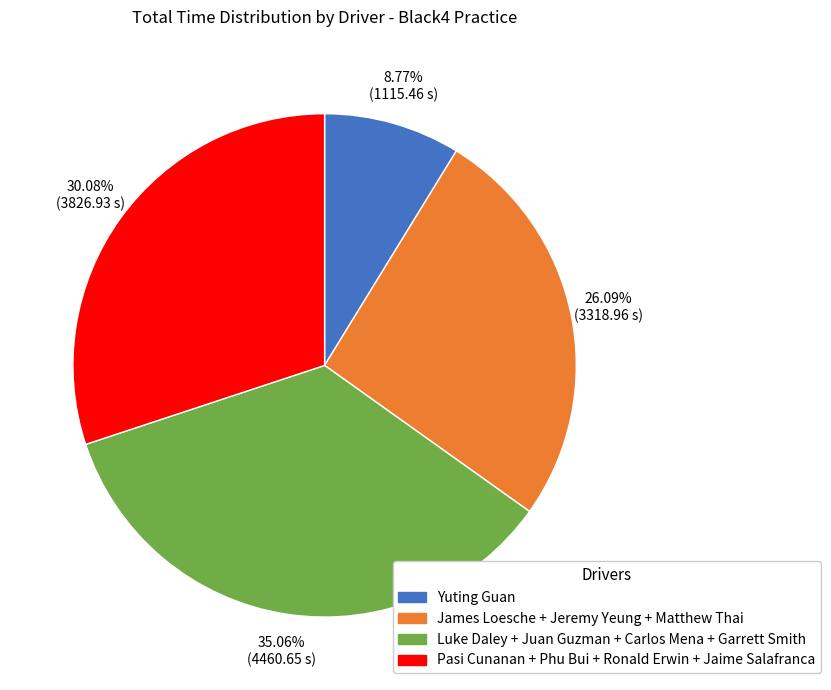

Is there a majority slice in this chart?

No